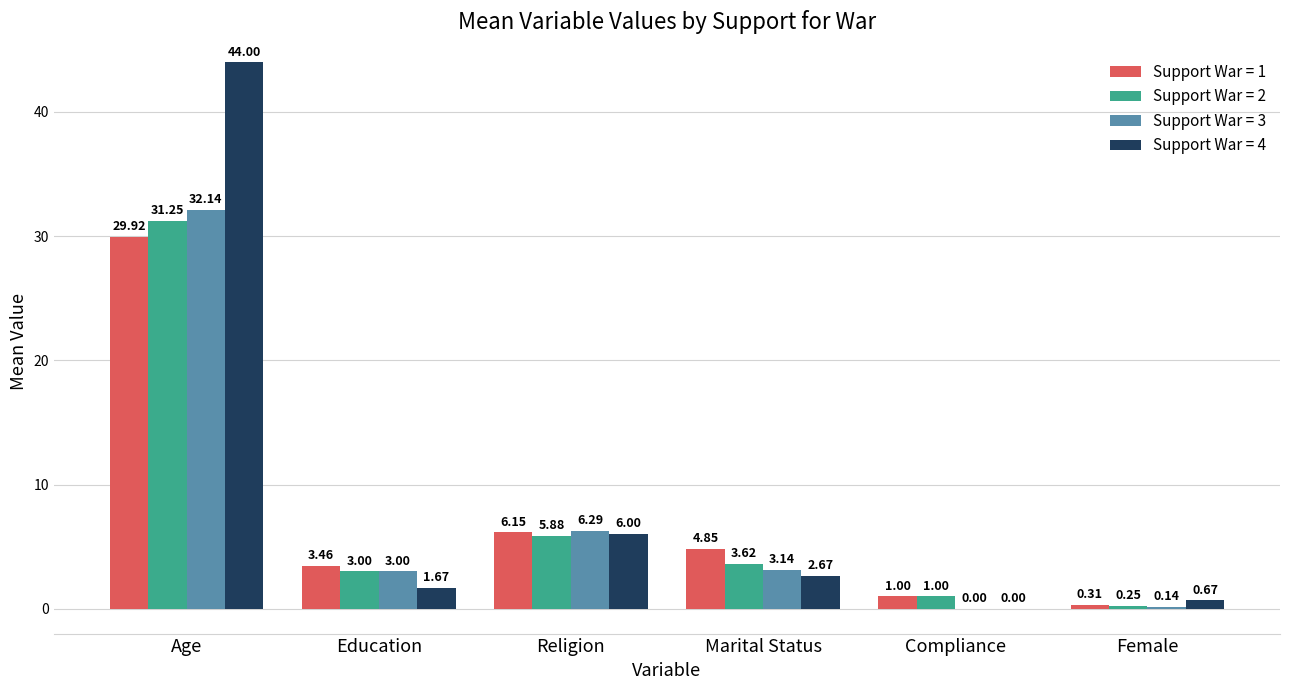

At which label does Support War = 1 first exceed 4?

Age